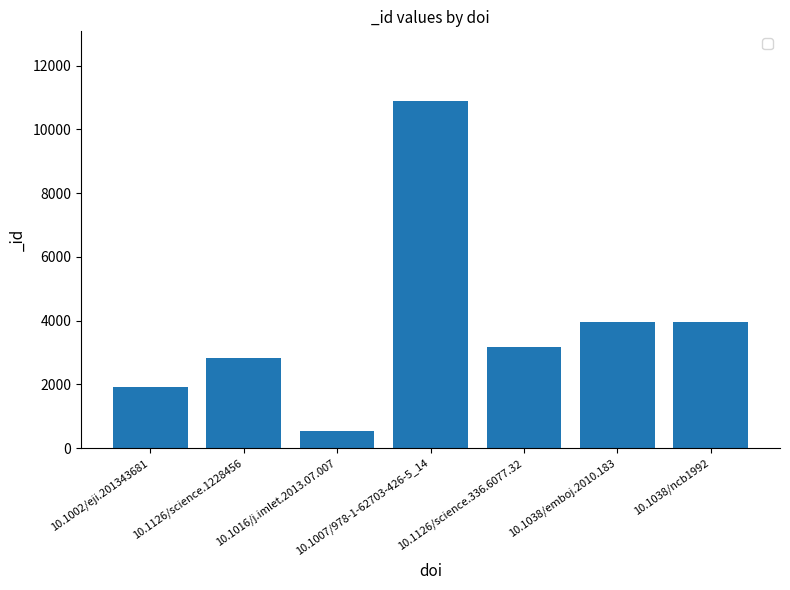

What is the label of the 6th bar from the right?

10.1126/science.1228456